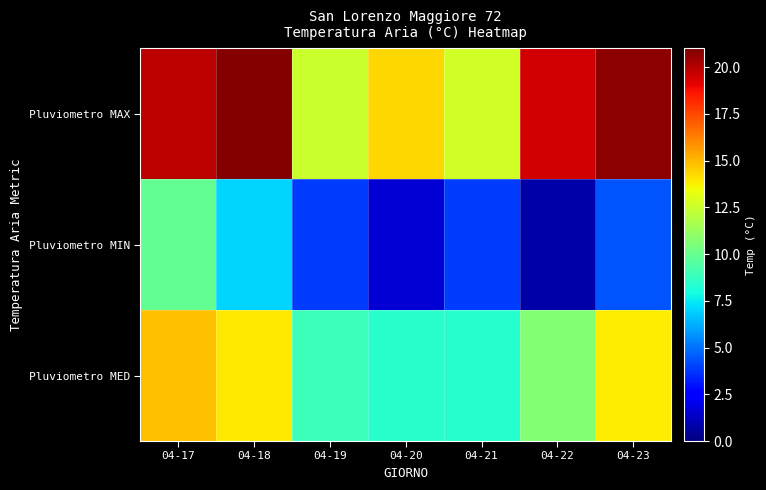

Rank the series by their maximum value, from lowest to highest.

Pluviometro MIN, Pluviometro MED, Pluviometro MAX